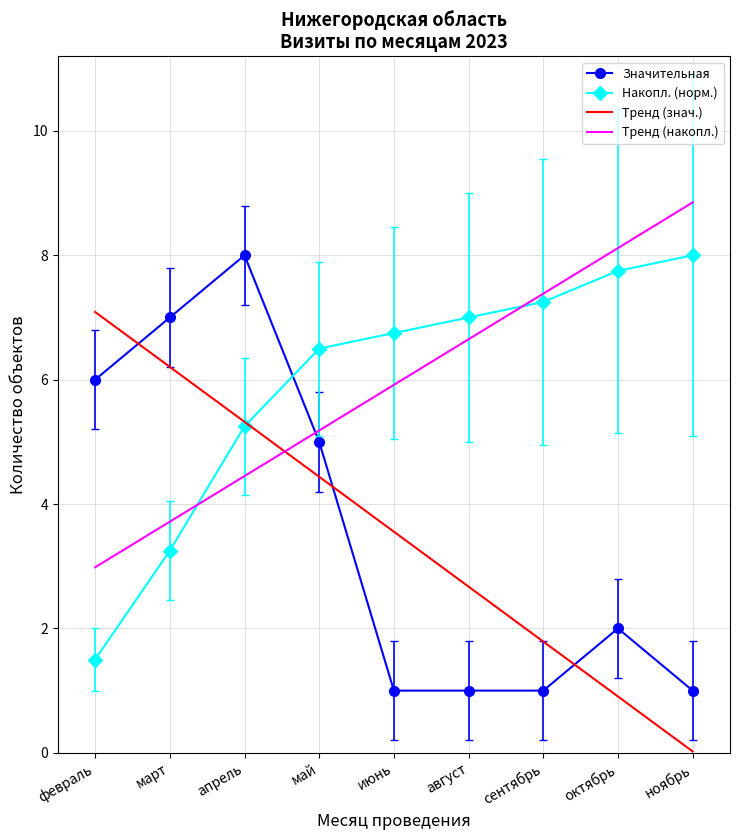

Read the Тренд (накопл.) value at август.

6.7